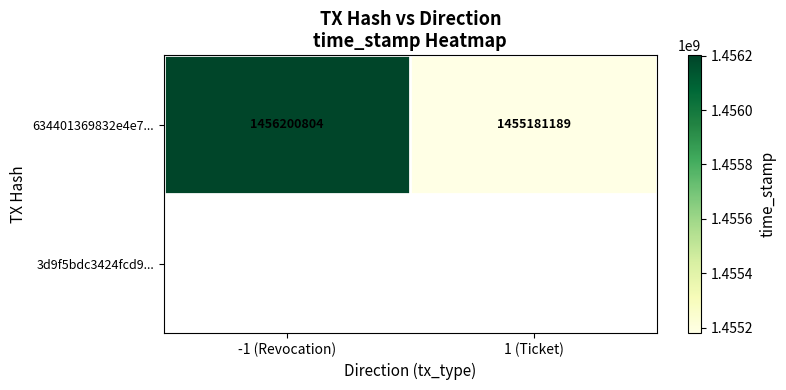

What is the ratio of the value at -1 (Revocation) to the value at 1 (Ticket)?

1.0